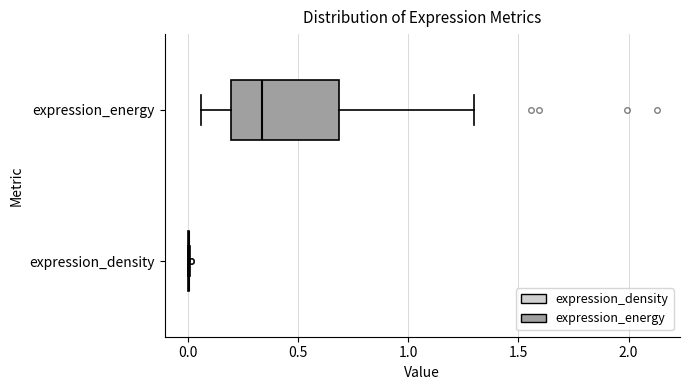

Reading bottom to top, read every box against the x-axis: the position of its median line, the range the box covers, and the ends of its whiskers. The values are not printed on the chart, so give them approximately, as read against the axis.

expression_density: box collapsed to a line at 0.00, whiskers 0.00 to 0.00
expression_energy: median 0.35, box 0.20 to 0.70, whiskers 0.05 to 1.30